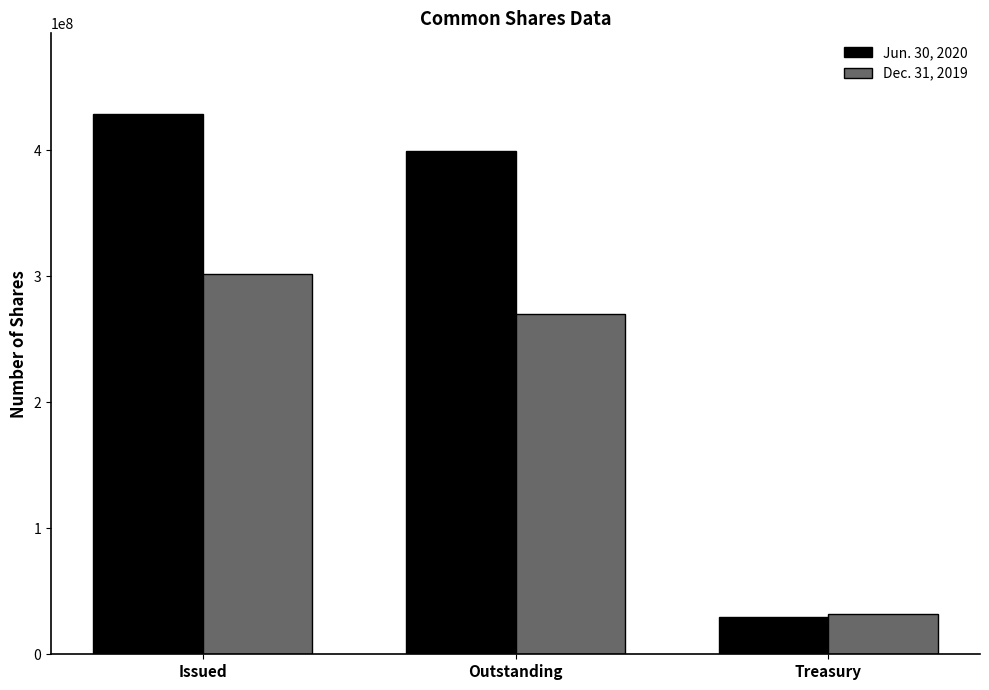

Which series has the largest total across all categories?

Jun. 30, 2020